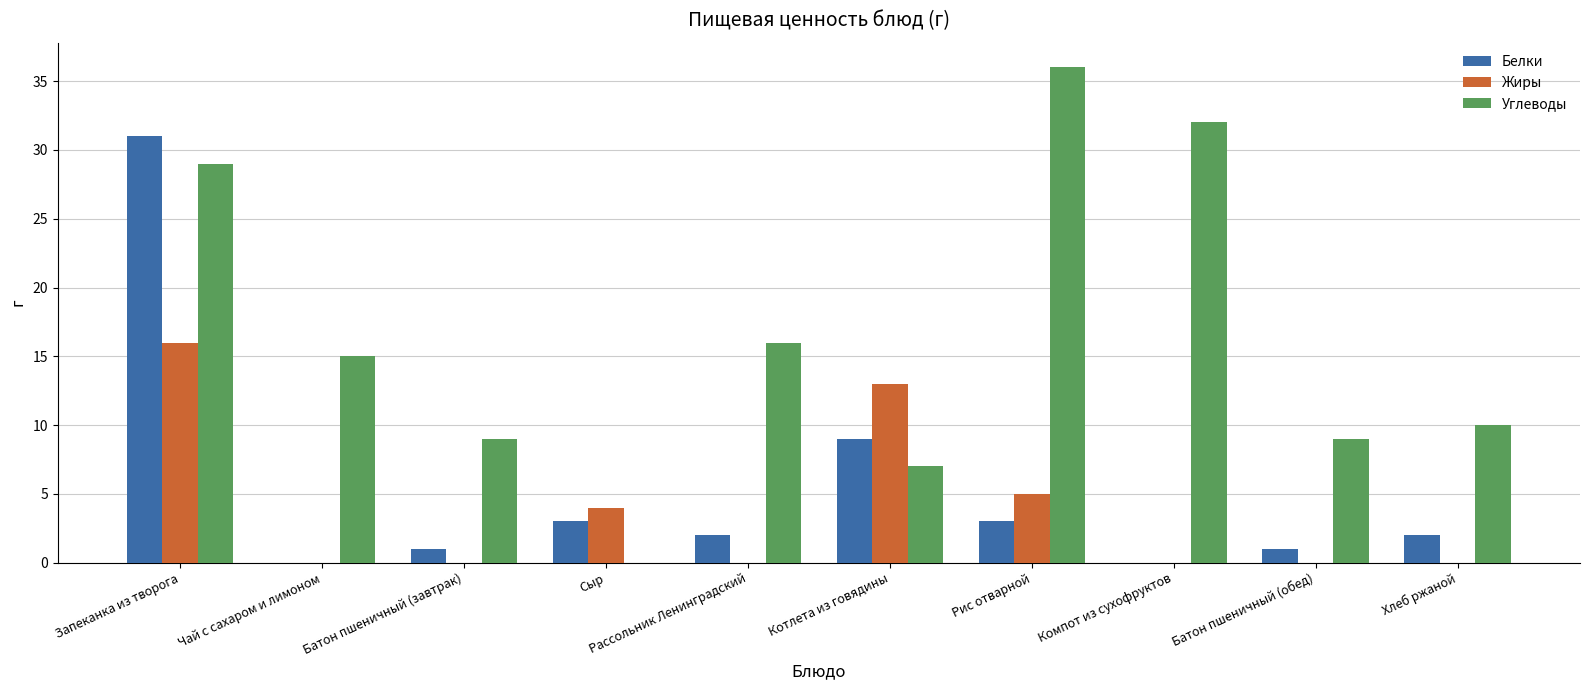

Which series has the largest total across all categories?

Углеводы